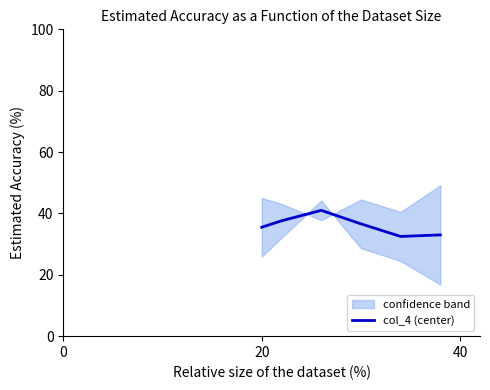

How many interior local valleys (lower than both neighbors) does the data have?

1